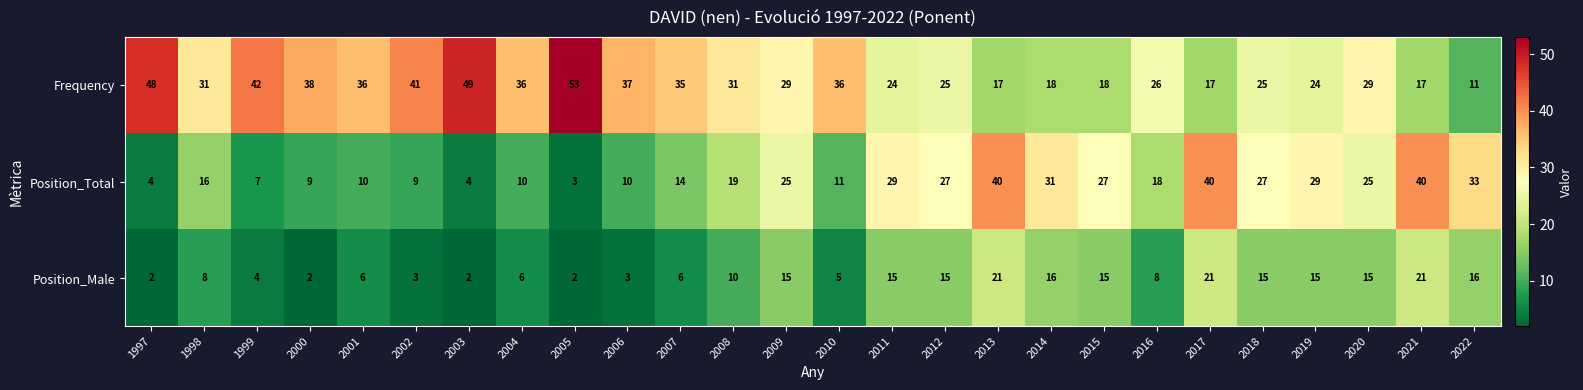

What is the difference between the Frequency values at 2005 and 1997?

5